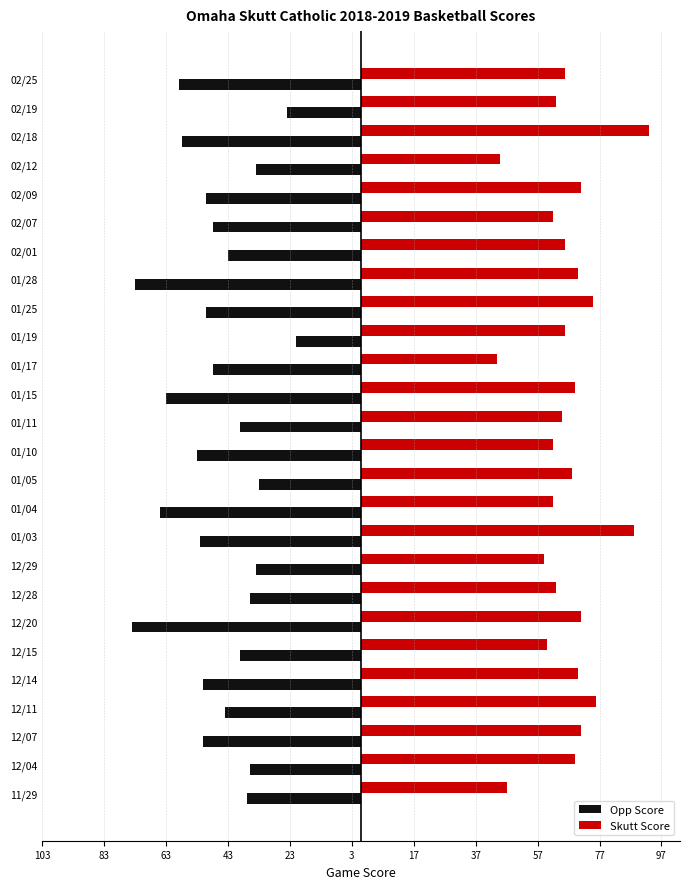

What are all the series names shown in the legend?

Opp Score, Skutt Score